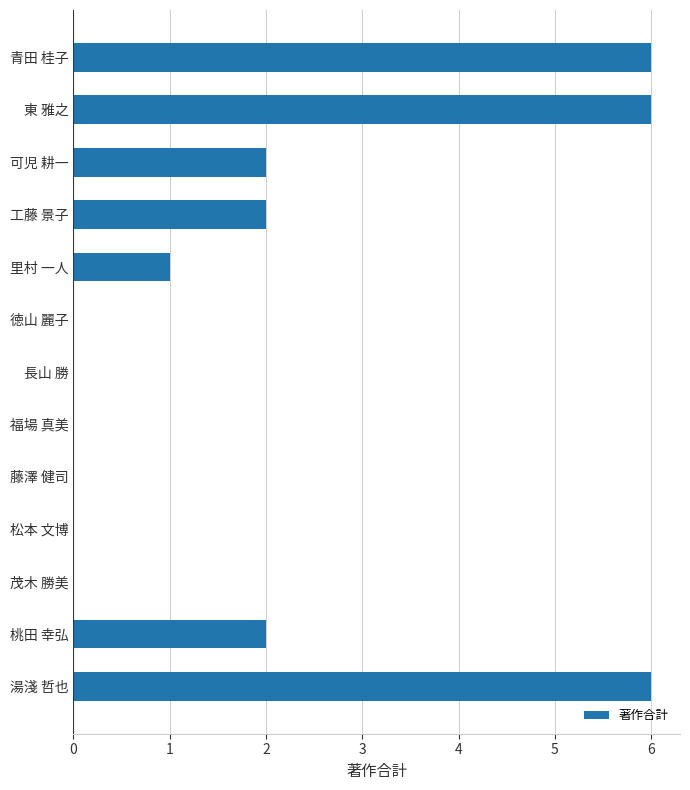

Count the number of data series in this chart.

1